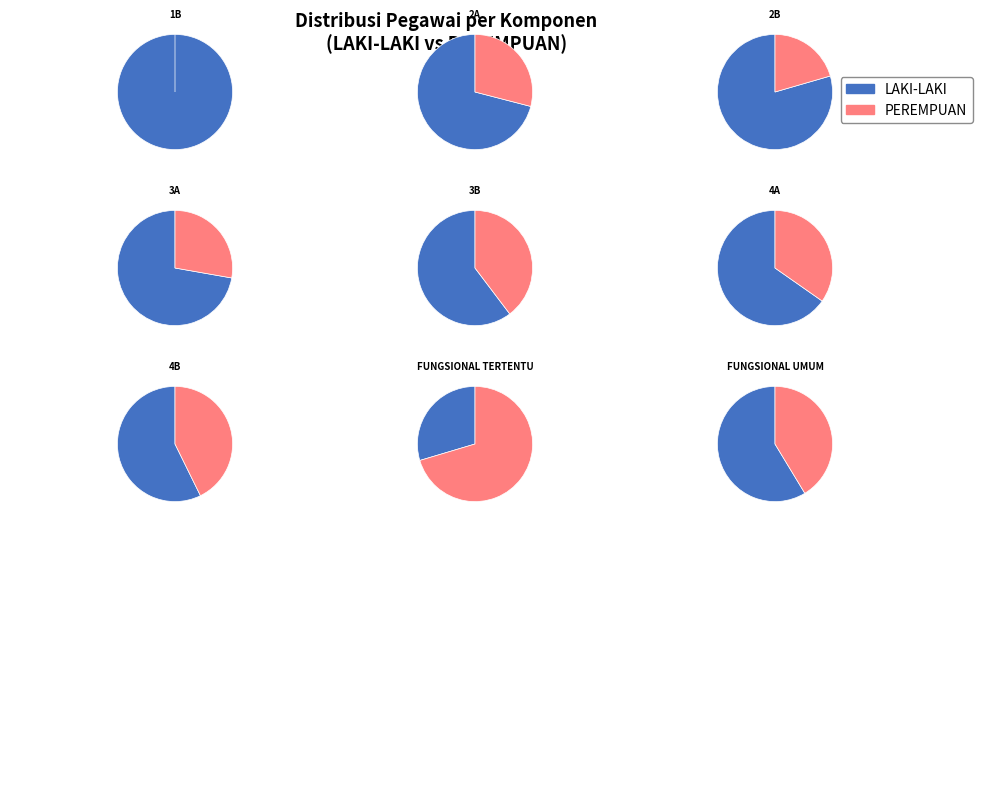

At 3B, list the series in order from smallest to largest.

PEREMPUAN, LAKI-LAKI